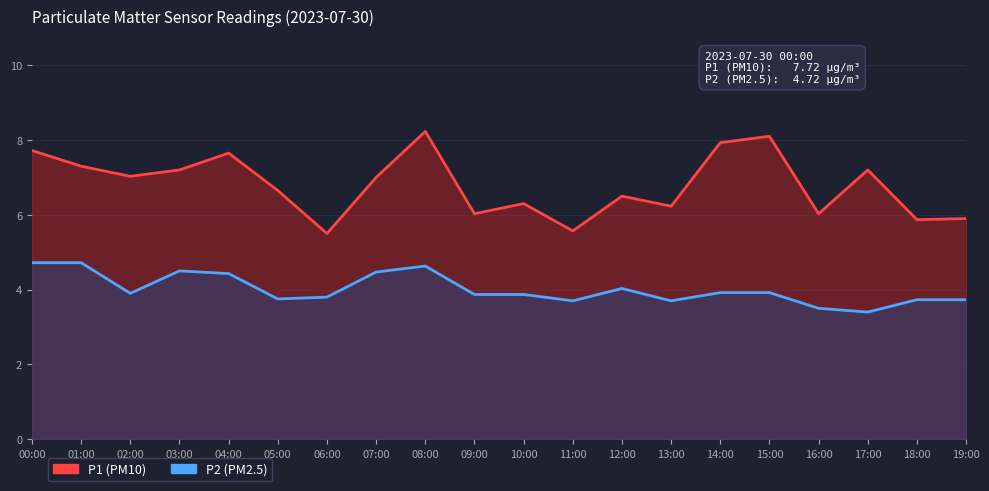

True or false: P1 and P2 intersect in this chart.

False